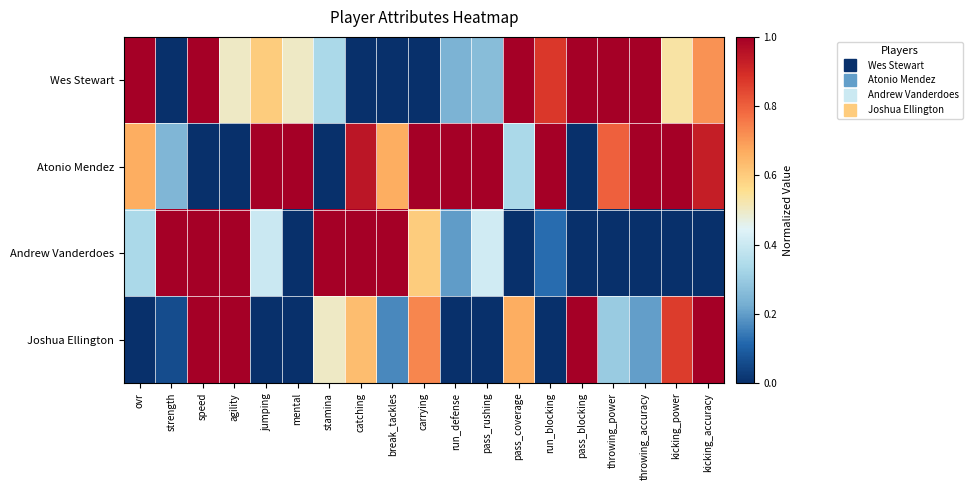

At how many categories does at least one series exceed 0?

19